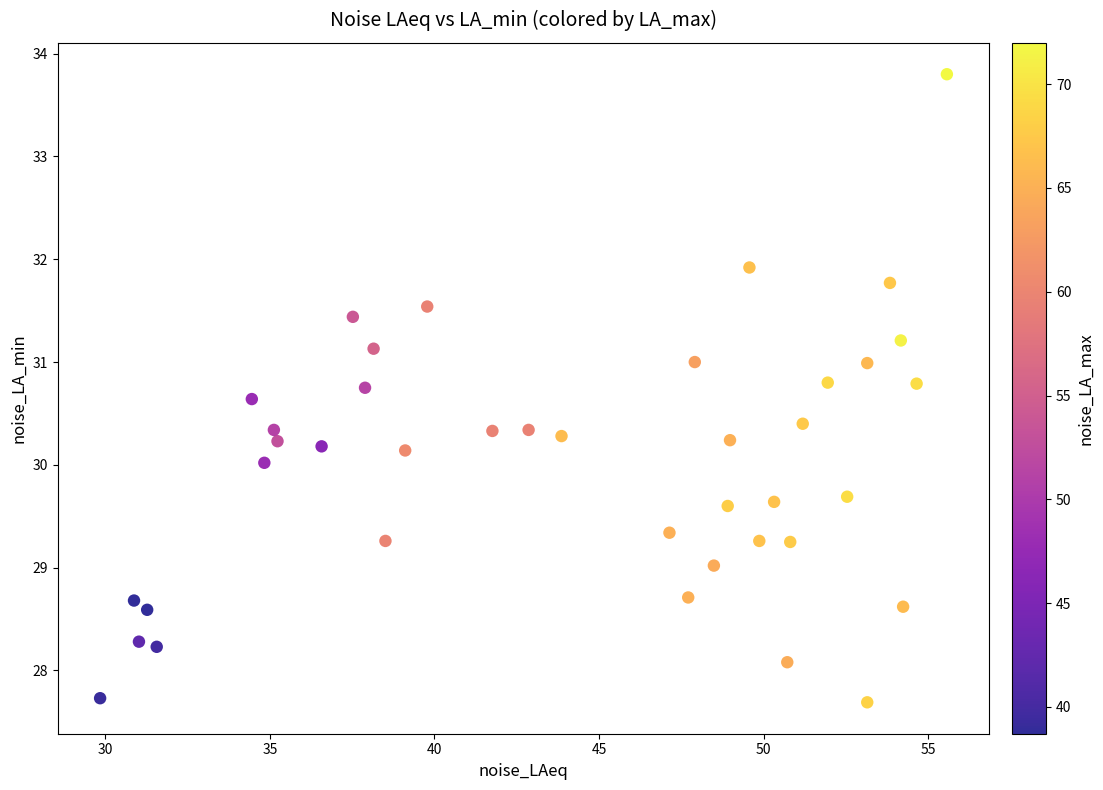

What is the range of X values (max minus min)?

25.7